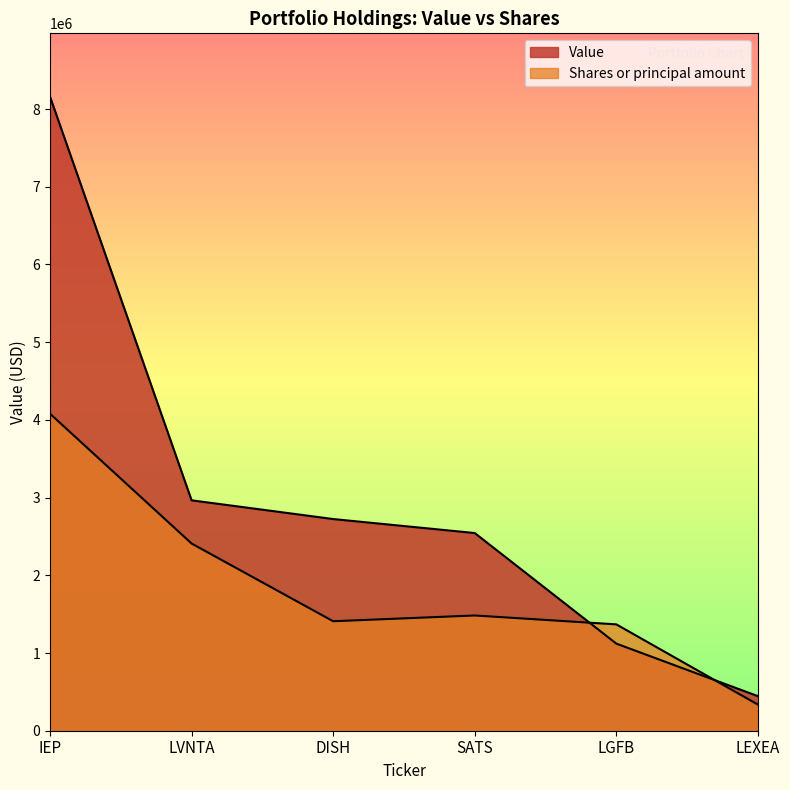

What is the value of the Value point at the 4th from the left?

2544000.0